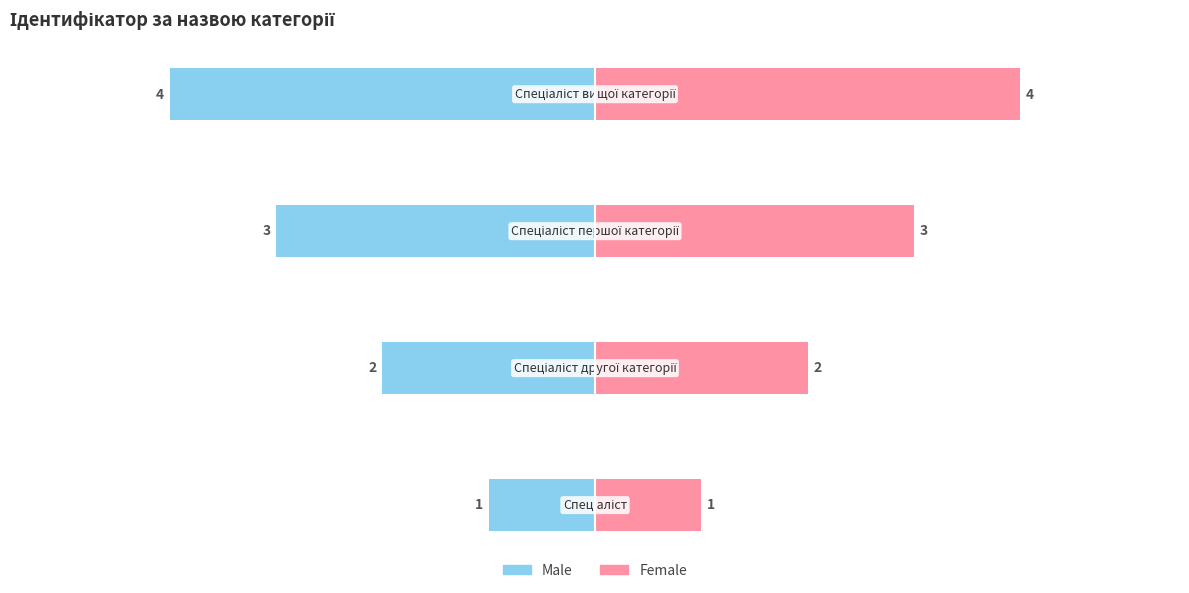

Reading left to right, what are all the values shown in this chart?

Male: 0=-1	1=-2	2=-3	3=-4
Female: 0=1	1=2	2=3	3=4